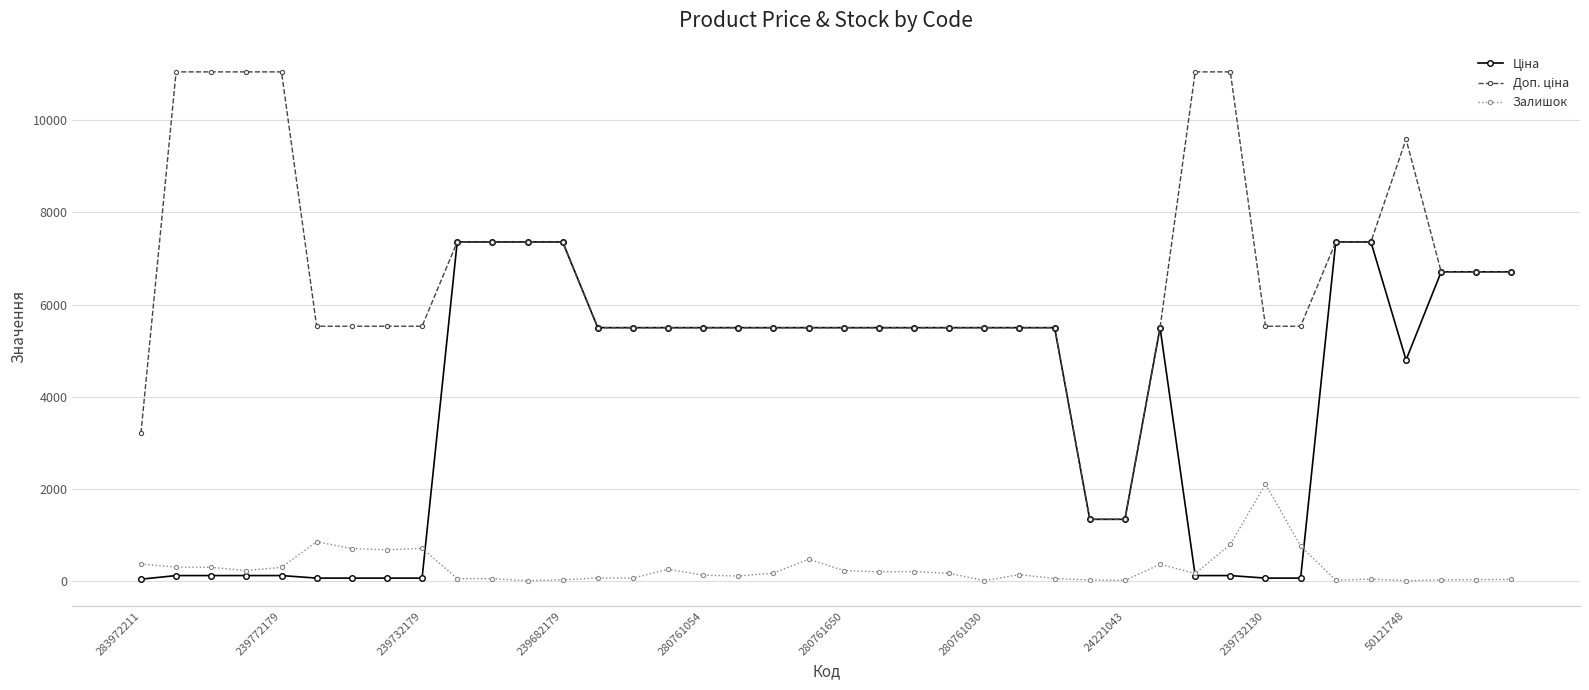

How many lines are shown in the chart?

3